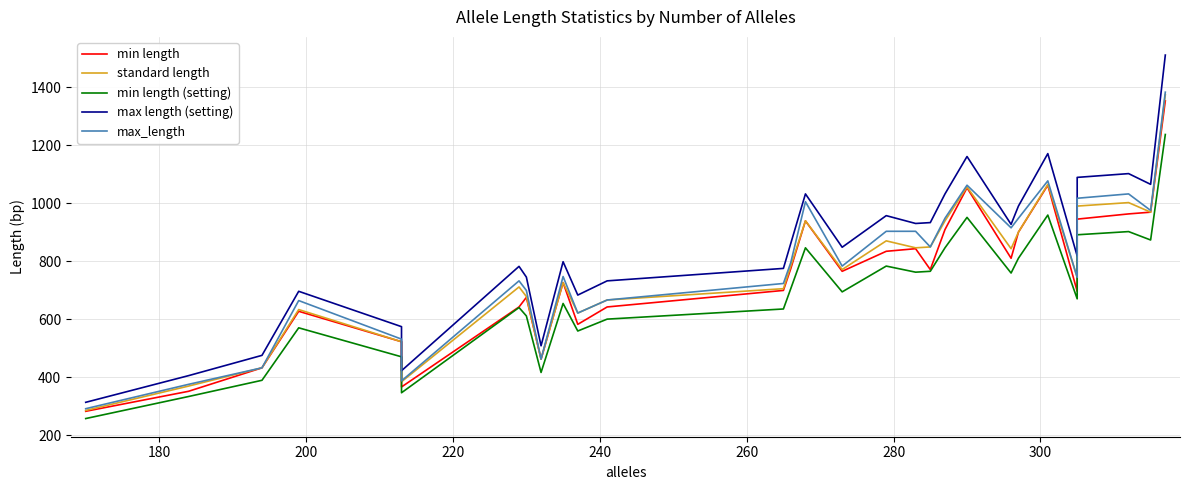

Is this an area chart (filled region under the line)?

No